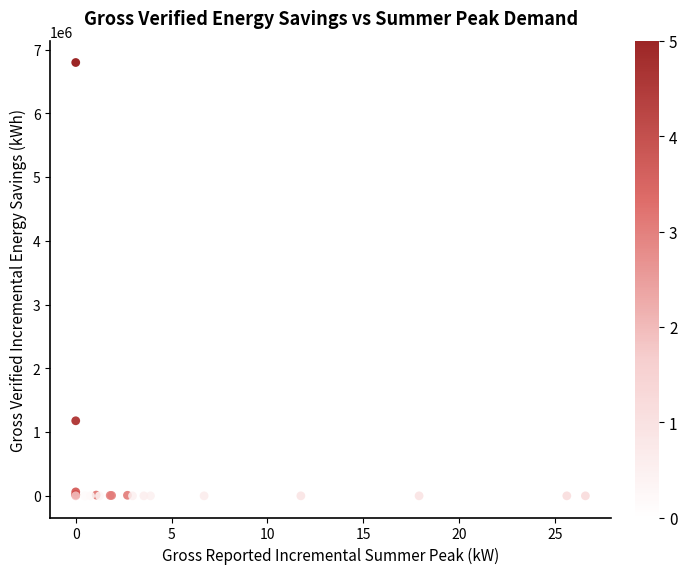

What Y value in the scatter plot is closest to 3399242?

1177593.4